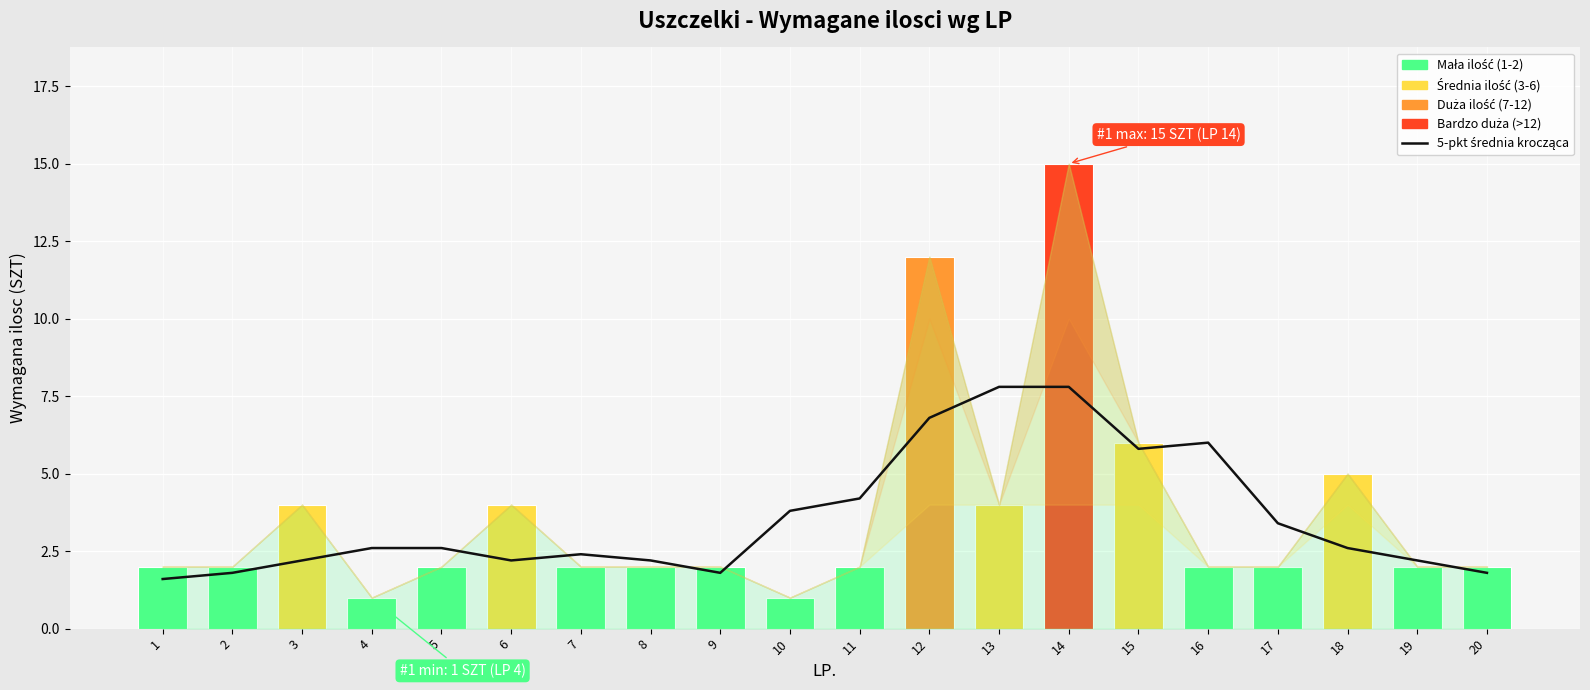

Are the bars horizontal?

No